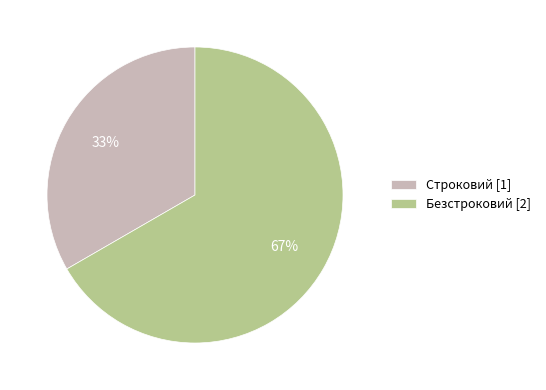

Approximately how many times larger is the value at Безстроковий compared to Строковий?

2.0